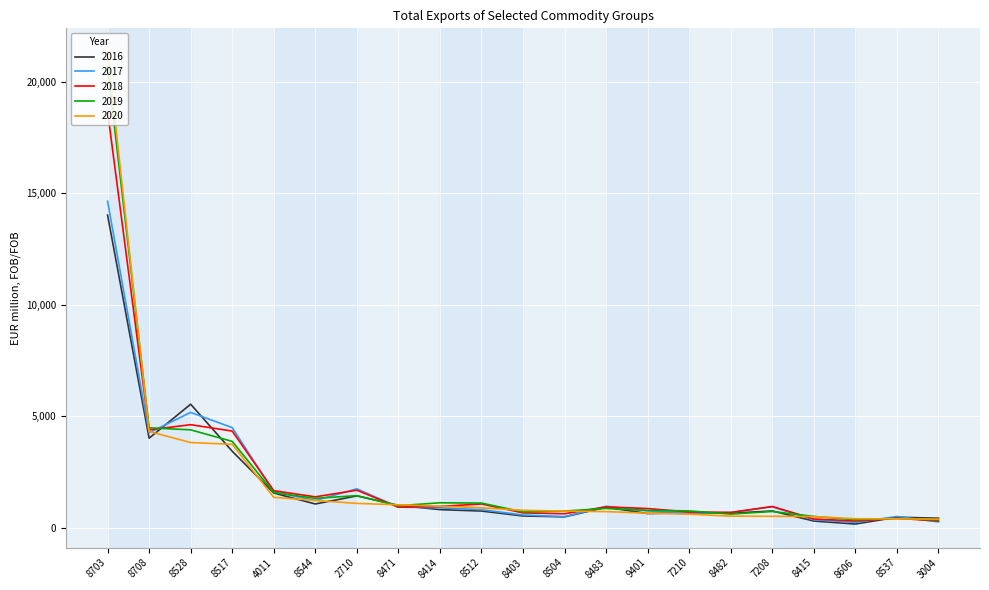

Which series has the largest range (max minus min)?

2020